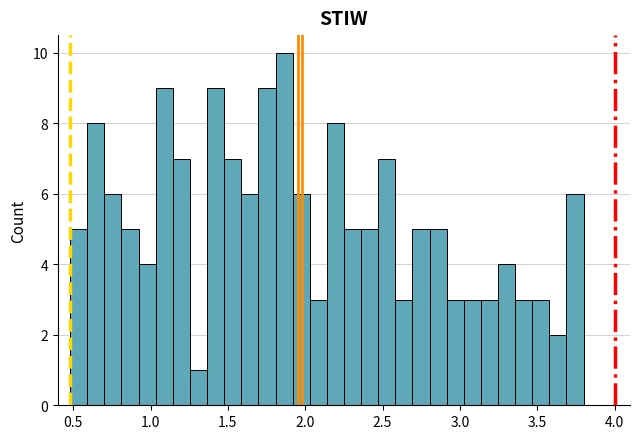

Read against the x-axis, roughly where is the centre of the tallest bar?

1.85